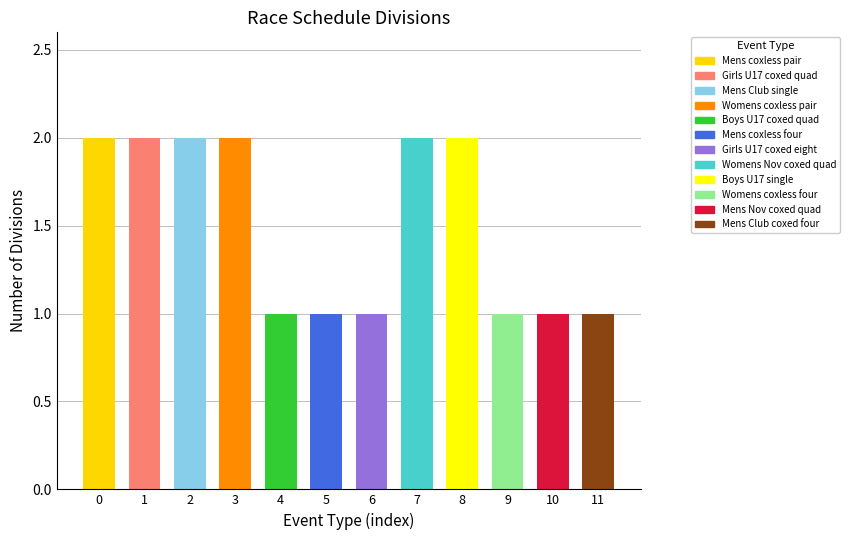

What is the sum of all values?

18